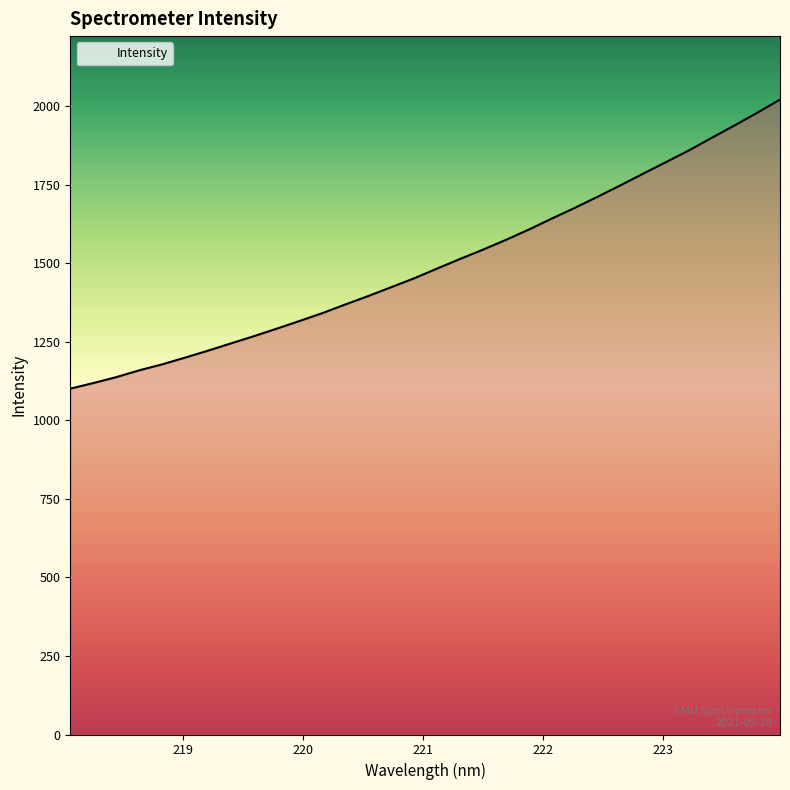

What is the greatest value displayed?

2020.2